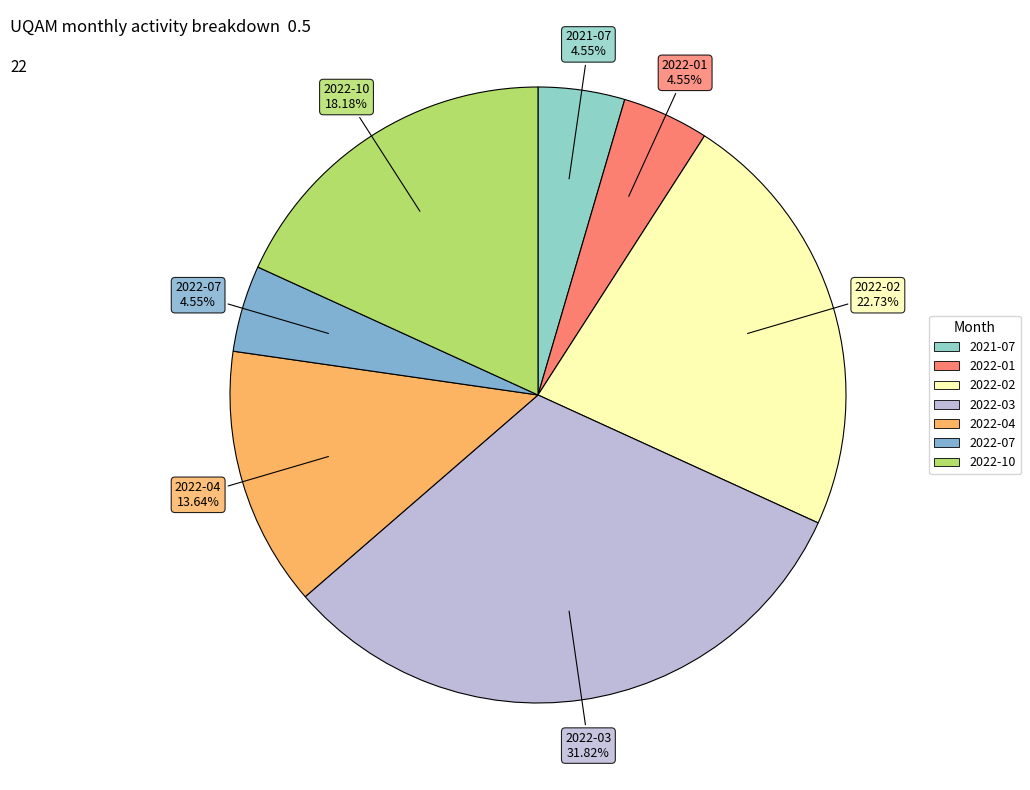

Which slice is the largest?

2022-03